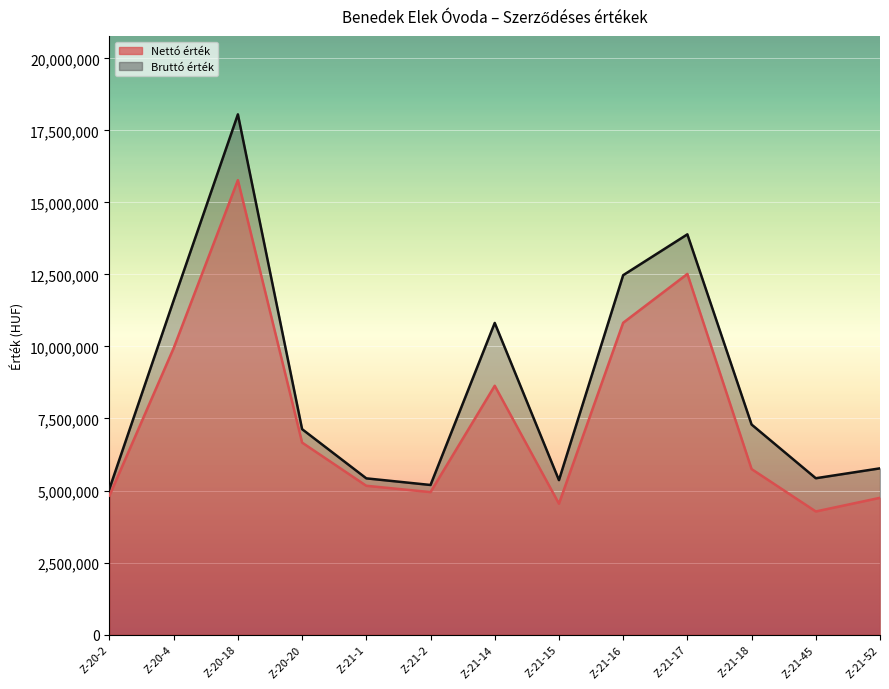

Which series has the widest spread of values?

Bruttó érték